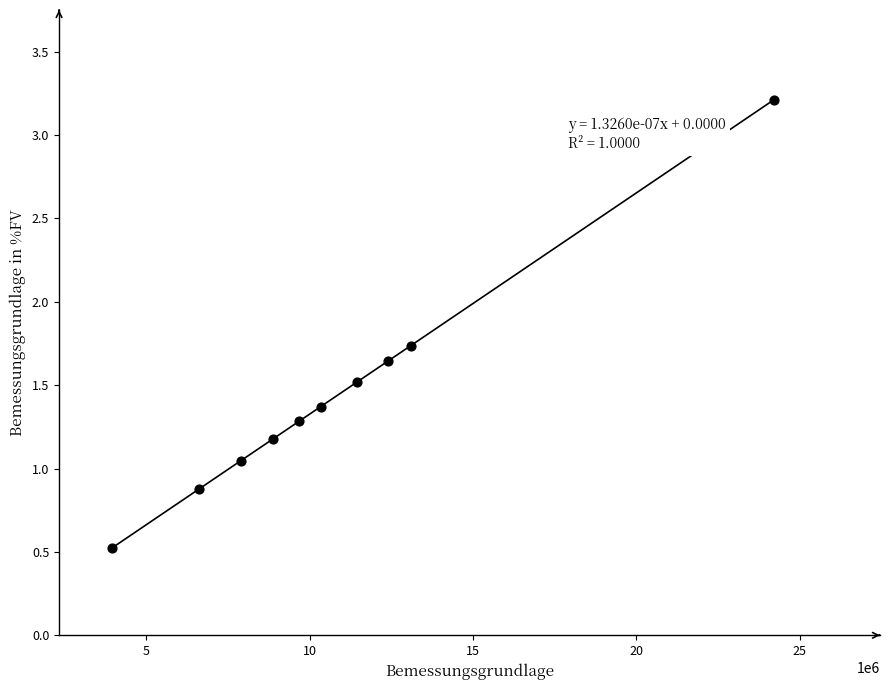

What is the range of X values (max minus min)?

20267729.7